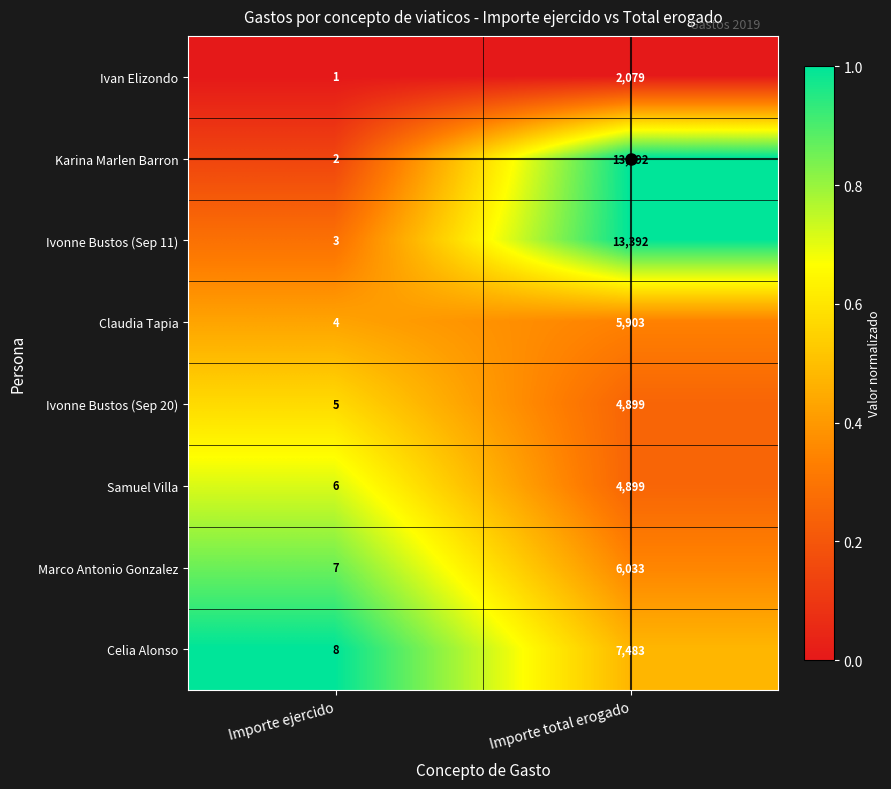

Is the value of Marco Antonio Gonzalez at Importe total erogado greater than the value of Karina Marlen Barron at Importe total erogado?

No